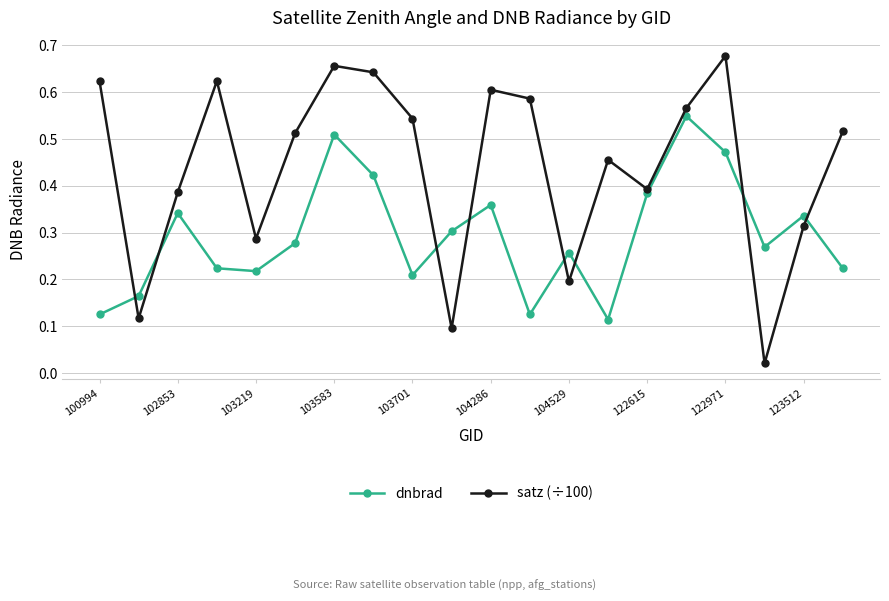

Which series has the widest spread of values?

satz (÷100)